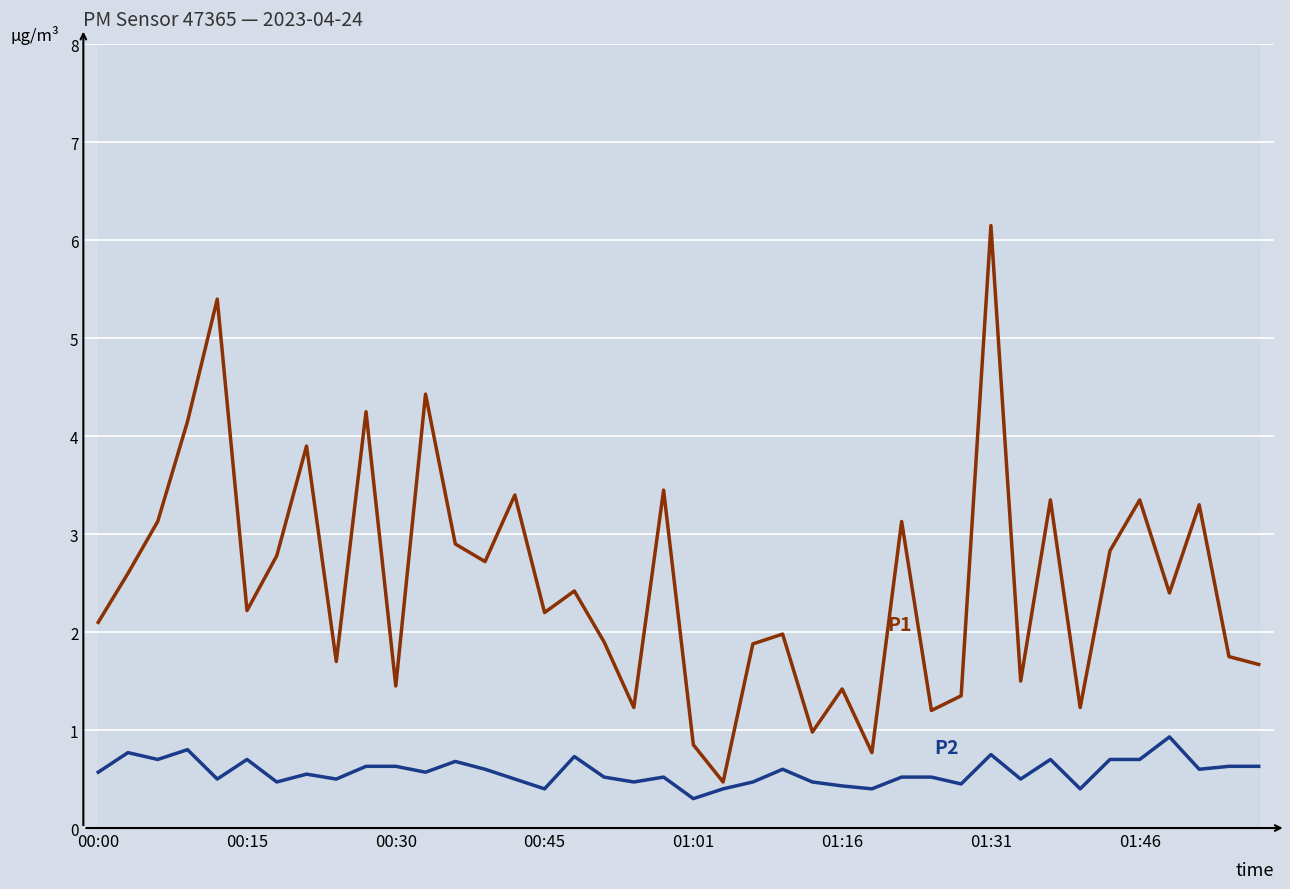

How many lines are shown in the chart?

2